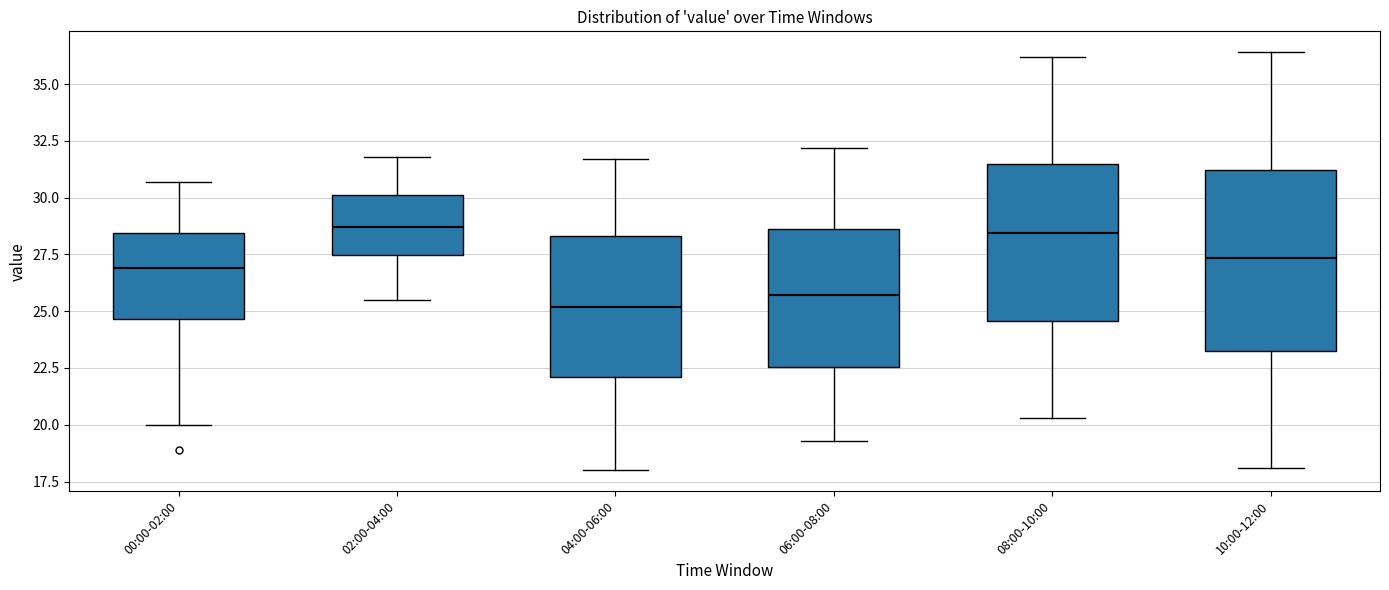

Where does the median line of the box for 02:00-04:00 sit on the y-axis? The values are not printed on the chart, so give them approximately, as read against the axis.

28.5